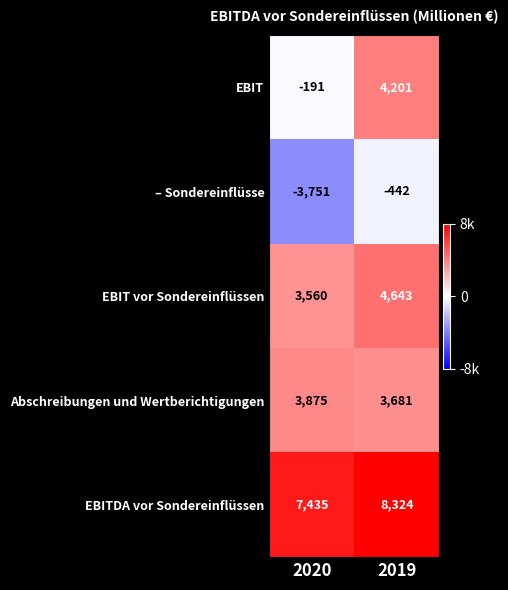

What is the greatest value displayed?

8324